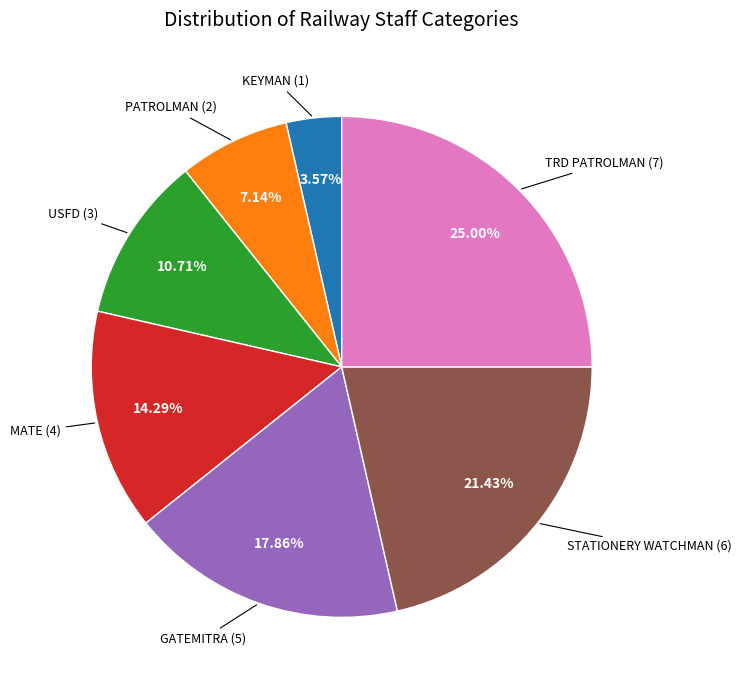

Is there any slice that represents more than half of the pie?

No